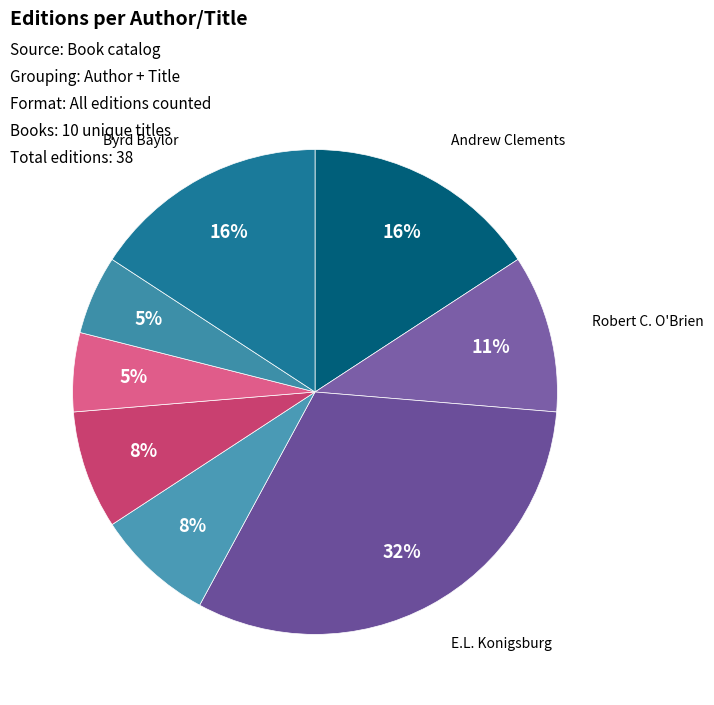

How many segments does this pie chart have?

8